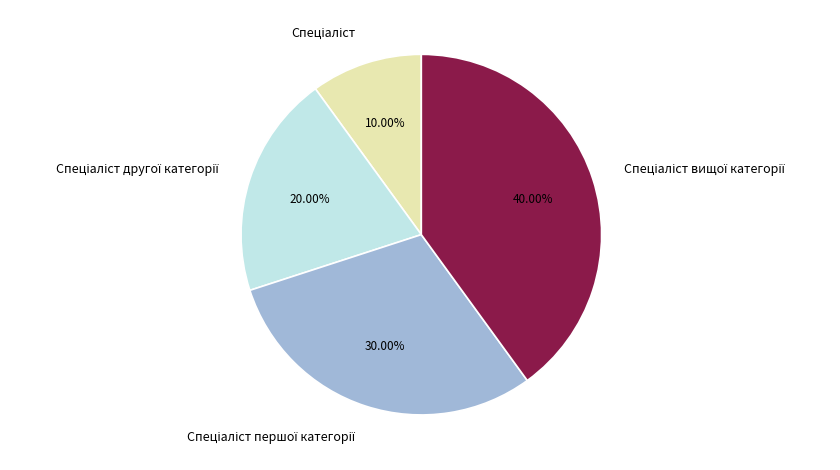

Does any single category account for the majority?

No